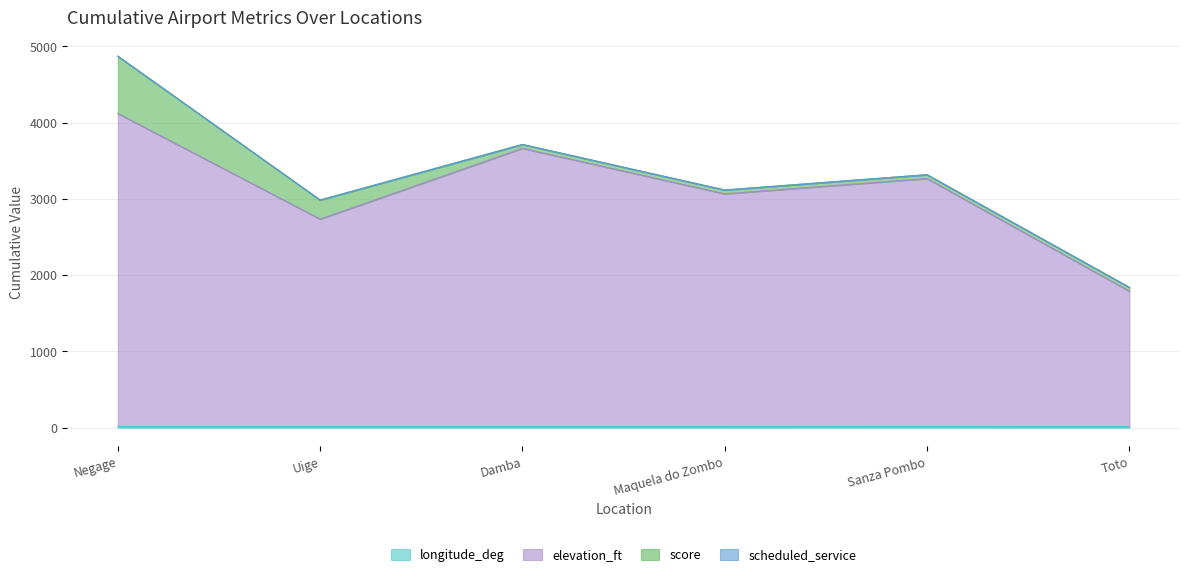

Between Maquela do Zombo and Toto, which is larger?

Maquela do Zombo